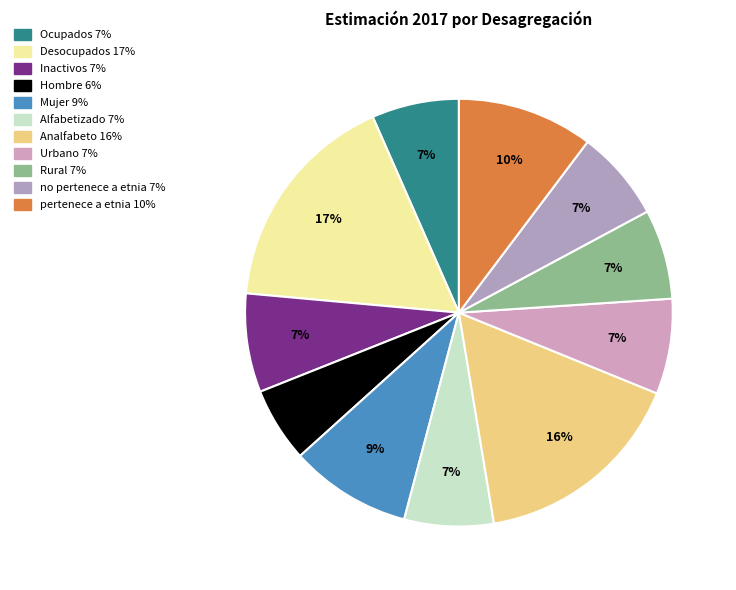

To the nearest percent, what is the average slice percentage?

9%